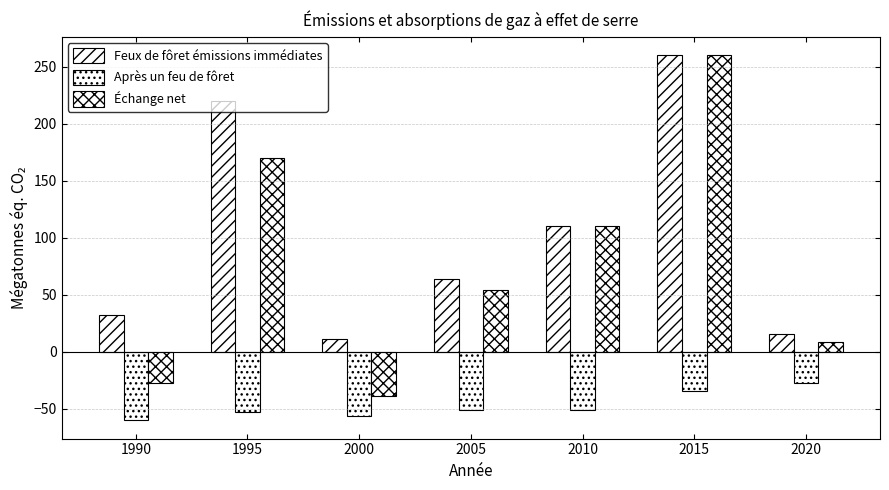

At how many categories does at least one series exceed 62?

4